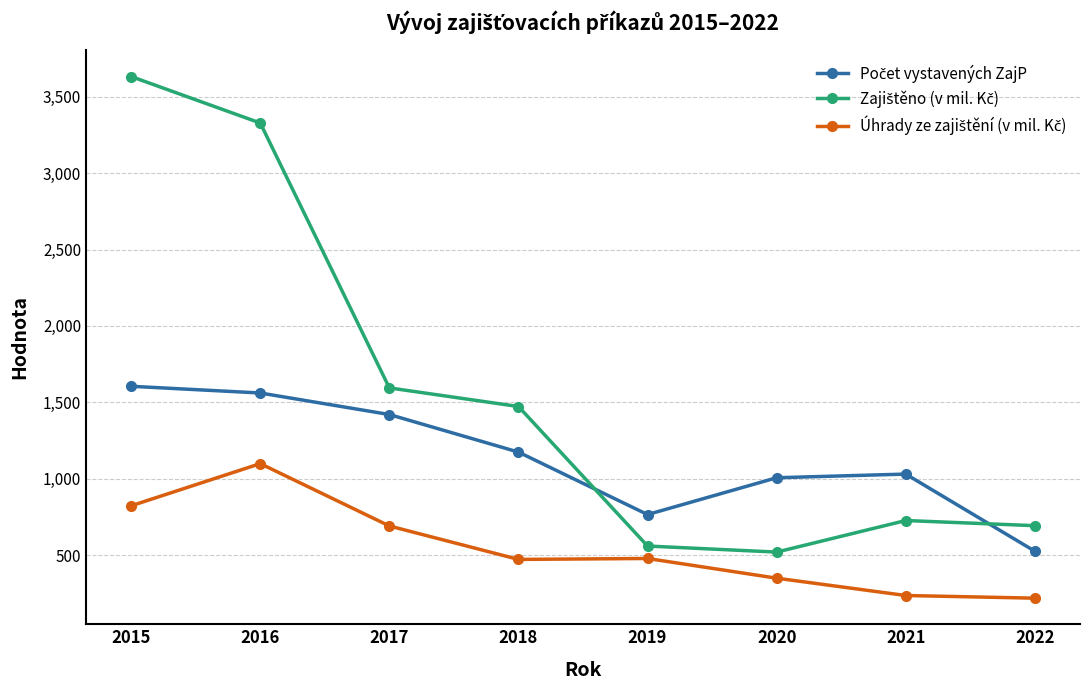

Count the number of categories in the chart.

8